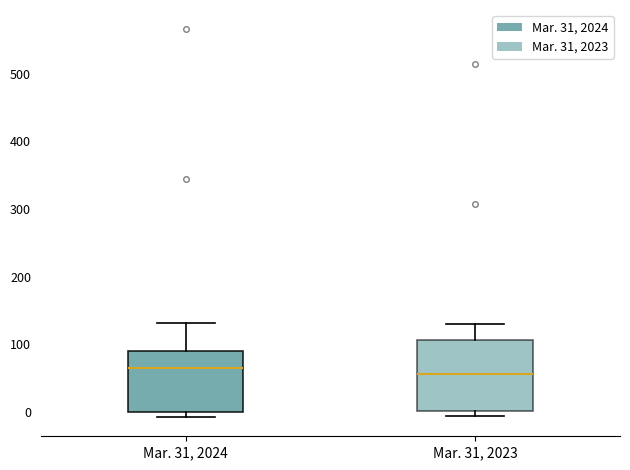

Reading left to right, transcribe this box plot: for each box, give where its median line is, the range the box spans, and where its two whiskers end, as read against the y-axis. The values are not printed on the chart, so give them approximately, as read against the axis.

Mar. 31, 2024: median 60, box 0 to 90, whiskers -10 to 130
Mar. 31, 2023: median 60, box 0 to 110, whiskers -10 to 130